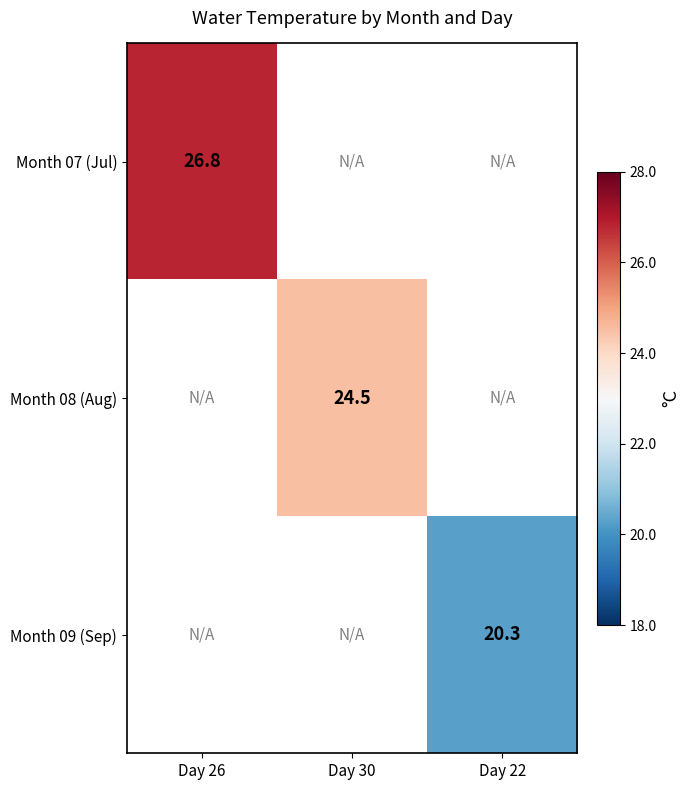

Is it true that Month 08 (Aug) equals 24.5 at Day 30?

True